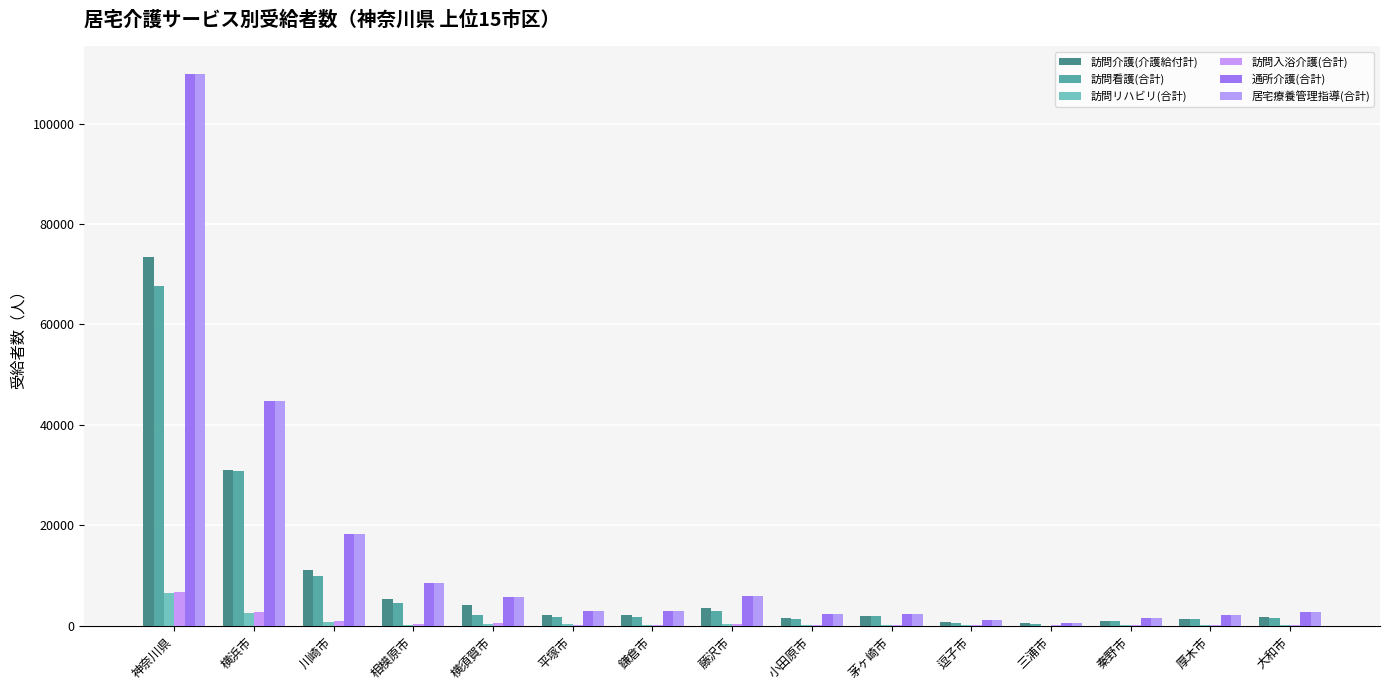

Are the bars grouped side by side (vs. stacked)?

Yes